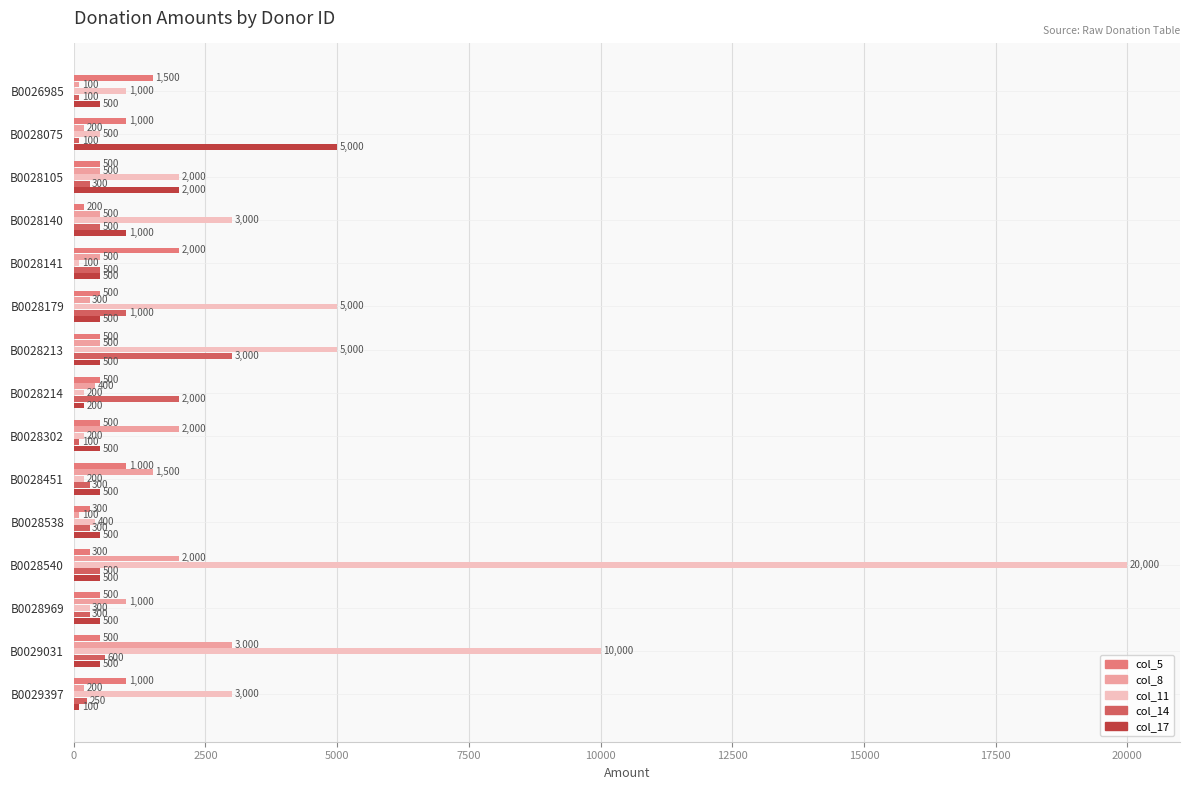

Read the col_8 value at B0028451, to the nearest 100.

1500